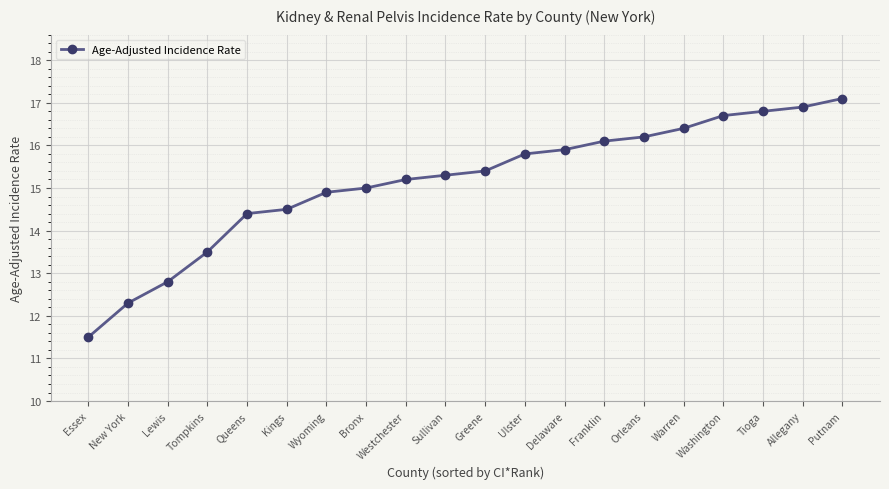

Which label corresponds to the smallest value in the chart?

Essex